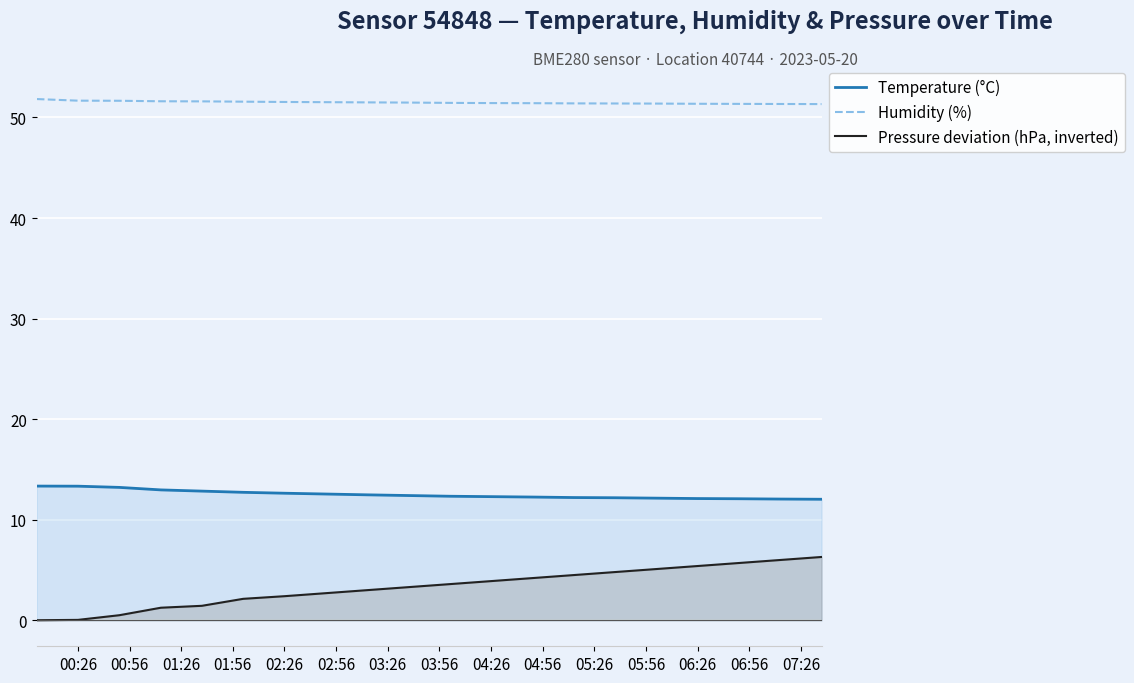

Which series has the widest spread of values?

Pressure deviation (hPa, inverted)